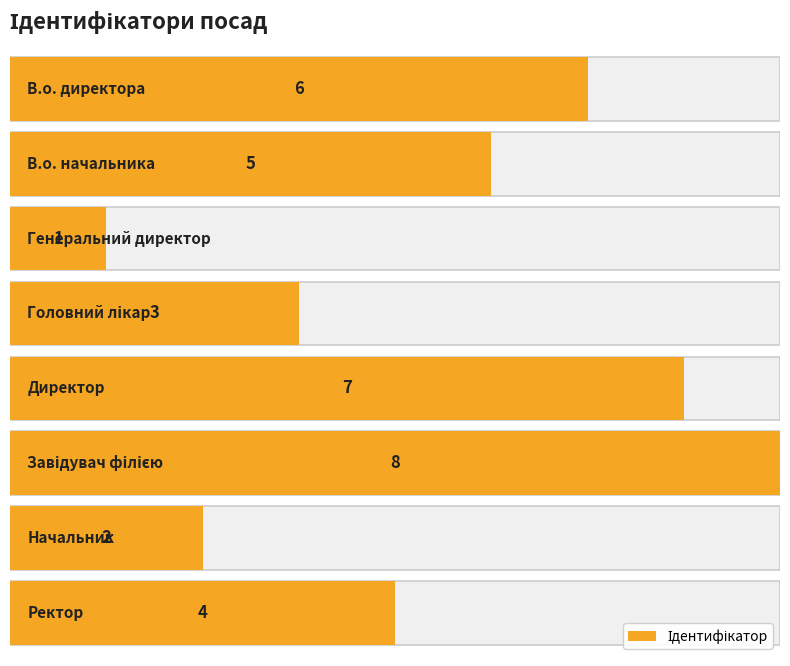

What is the average value?

4